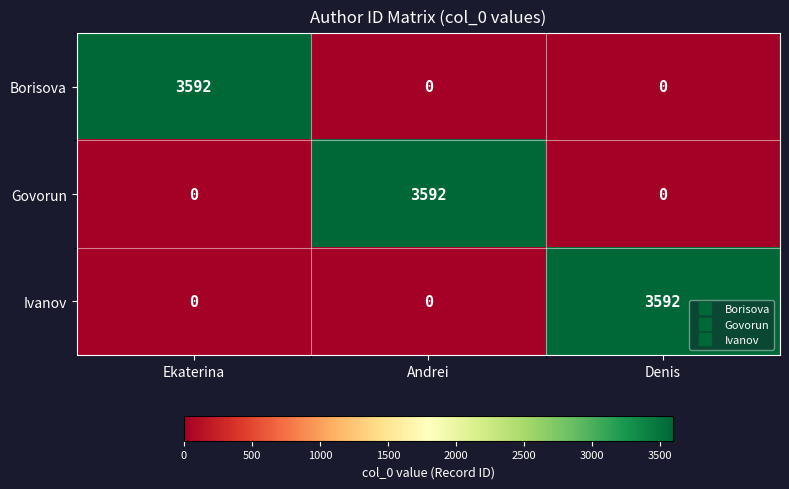

What is the sum of the Govorun values at Ekaterina and Andrei?

3592